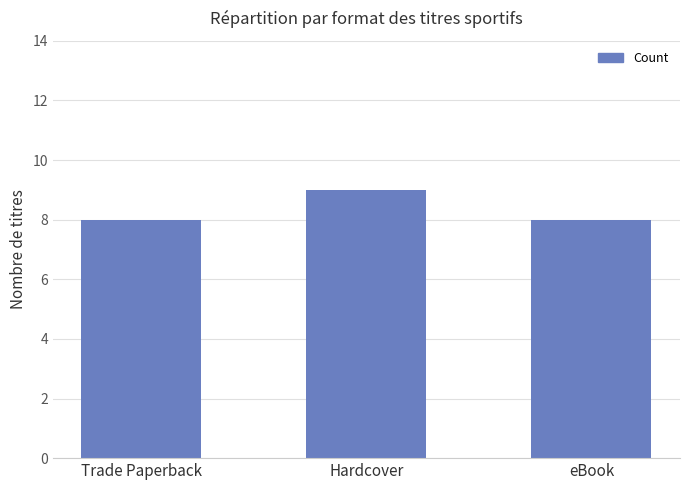

What is the approximate value at Trade Paperback?

8